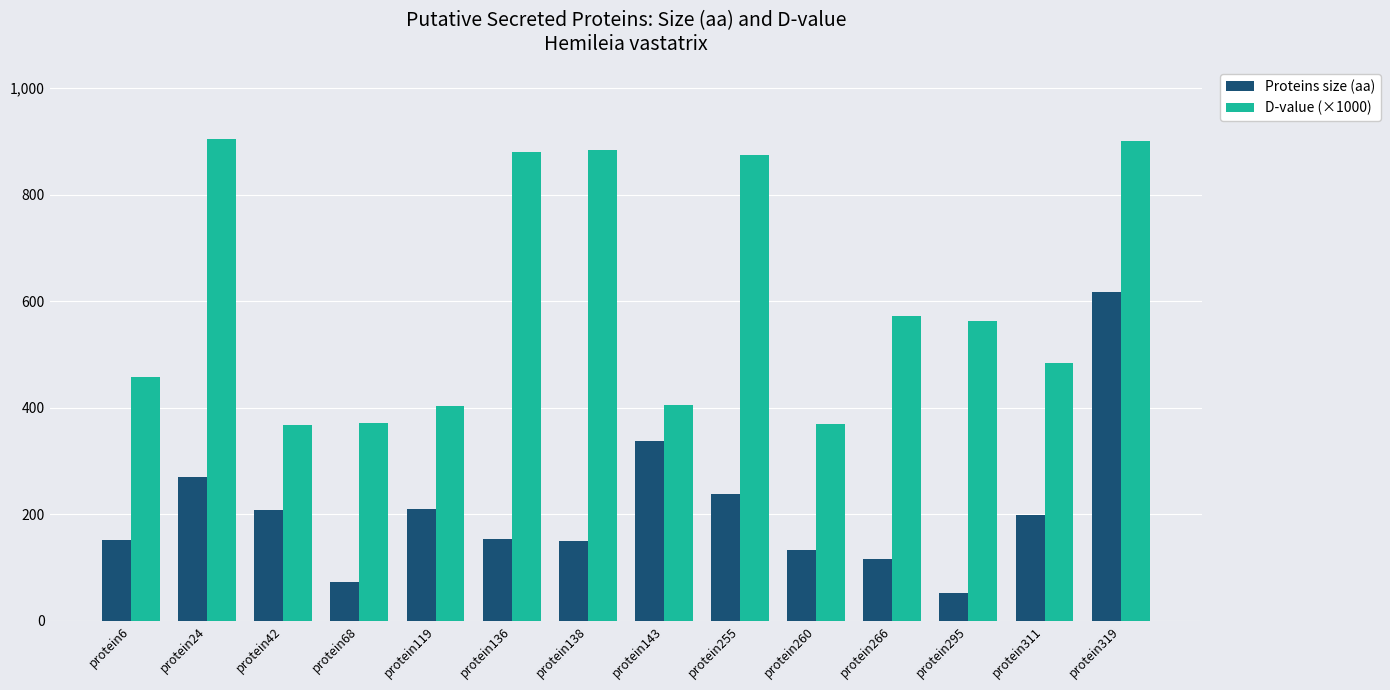

Is it true that Proteins size (aa) equals 192 at protein266?

False